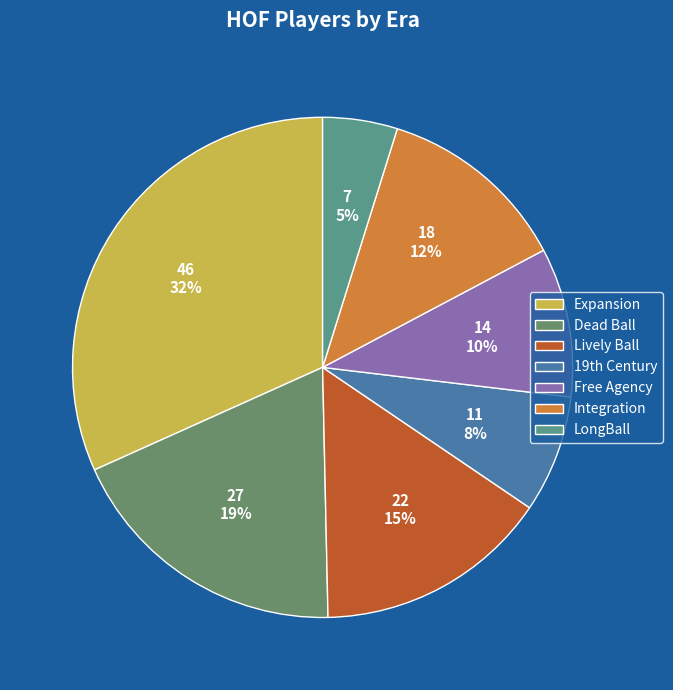

Count the number of slices in the pie.

7